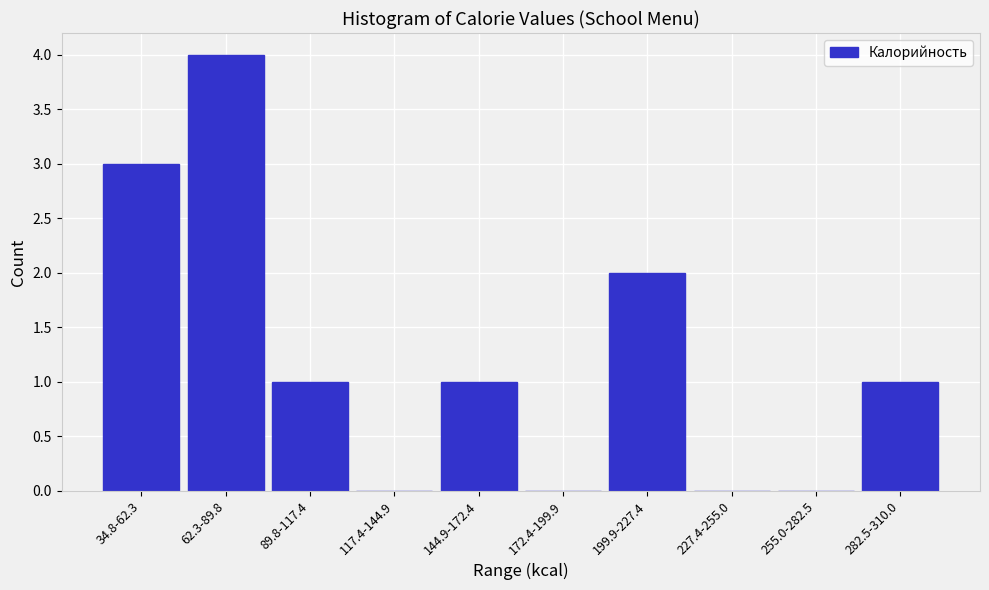

Reading left to right, extract all data points from this chart.

34.8-62.3=3	62.3-89.8=4	89.8-117.4=1	117.4-144.9=0	144.9-172.4=1	172.4-199.9=0	199.9-227.4=2	227.4-255.0=0	255.0-282.5=0	282.5-310.0=1